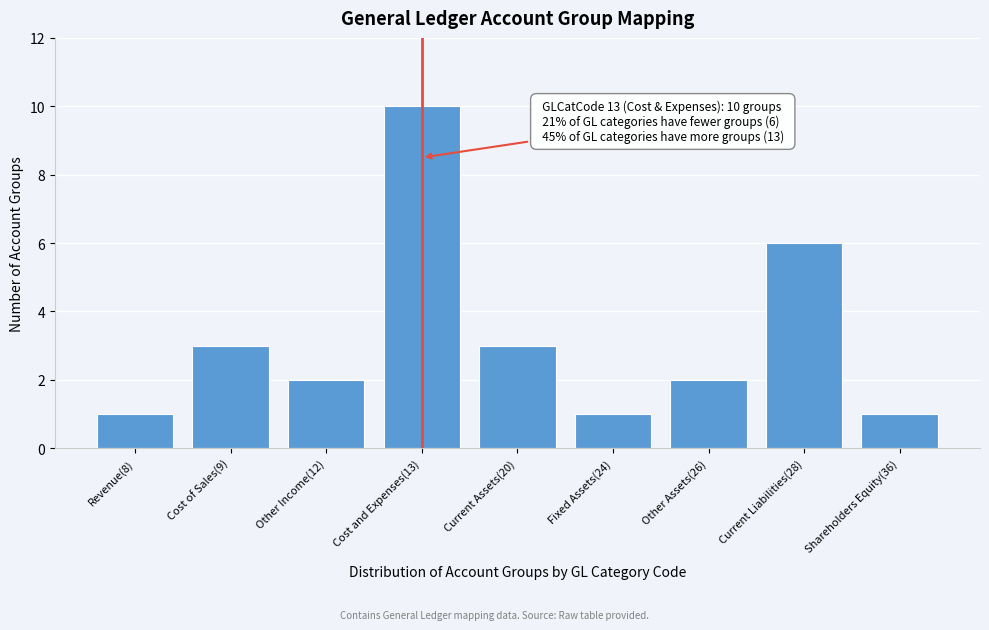

Reading left to right, extract all data points from this chart.

Revenue(8)=1	Cost of Sales(9)=3	Other Income(12)=2	Cost and Expenses(13)=10	Current Assets(20)=3	Fixed Assets(24)=1	Other Assets(26)=2	Current Liabilities(28)=6	Shareholders Equity(36)=1